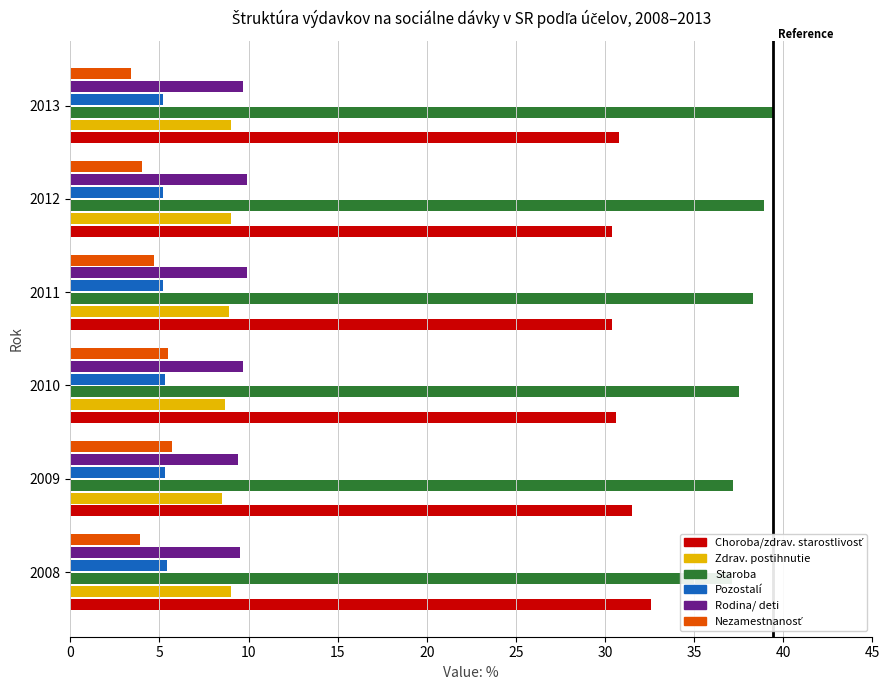

What is the sum of all Pozostalí values?

31.6